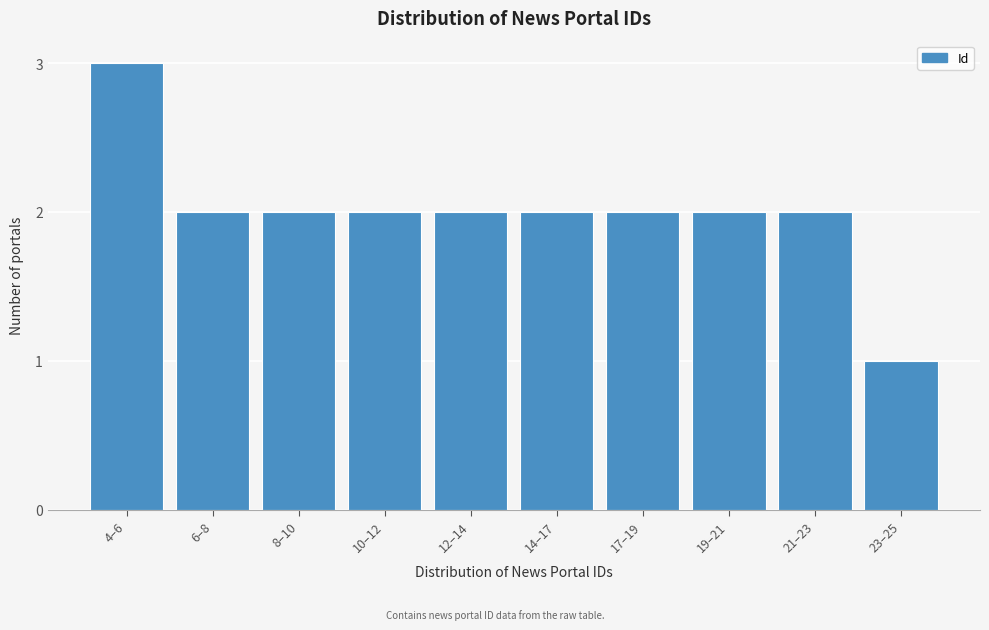

Reading left to right, transcribe all the data shown in this chart.

4–6=3	6–8=2	8–10=2	10–12=2	12–14=2	14–17=2	17–19=2	19–21=2	21–23=2	23–25=1